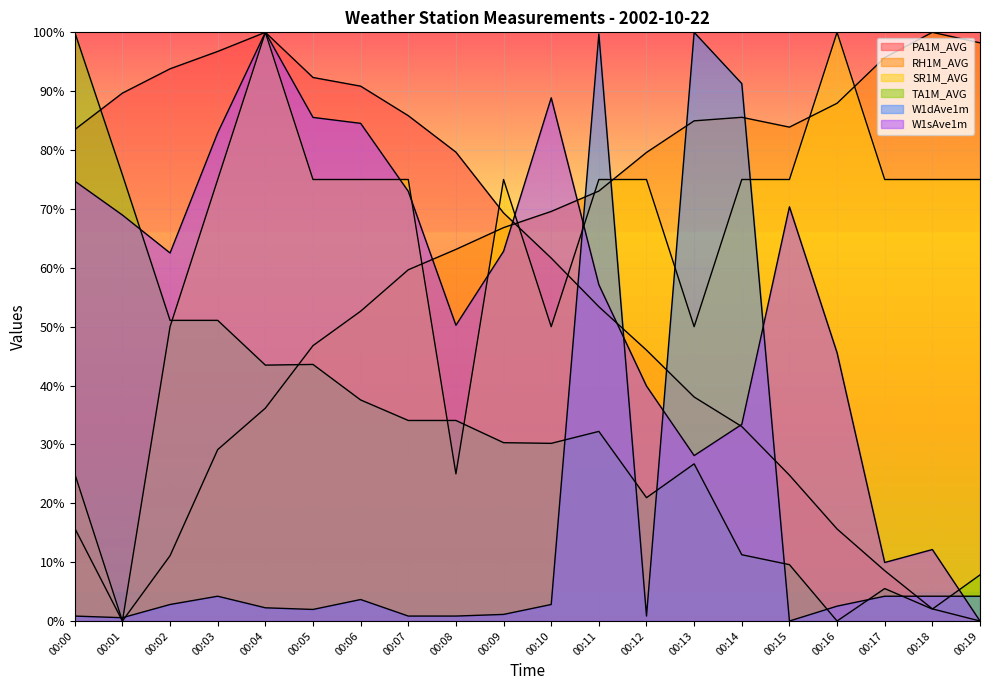

Where does the SR1M_AVG series first go above 75?

00:03